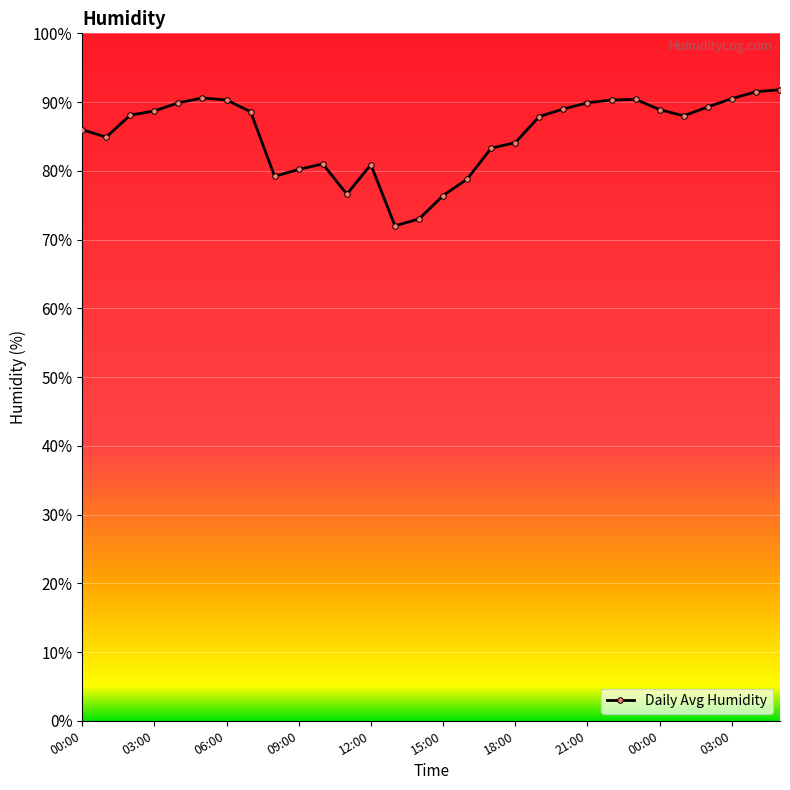

What is the value of the 23rd point from the left?

90.3